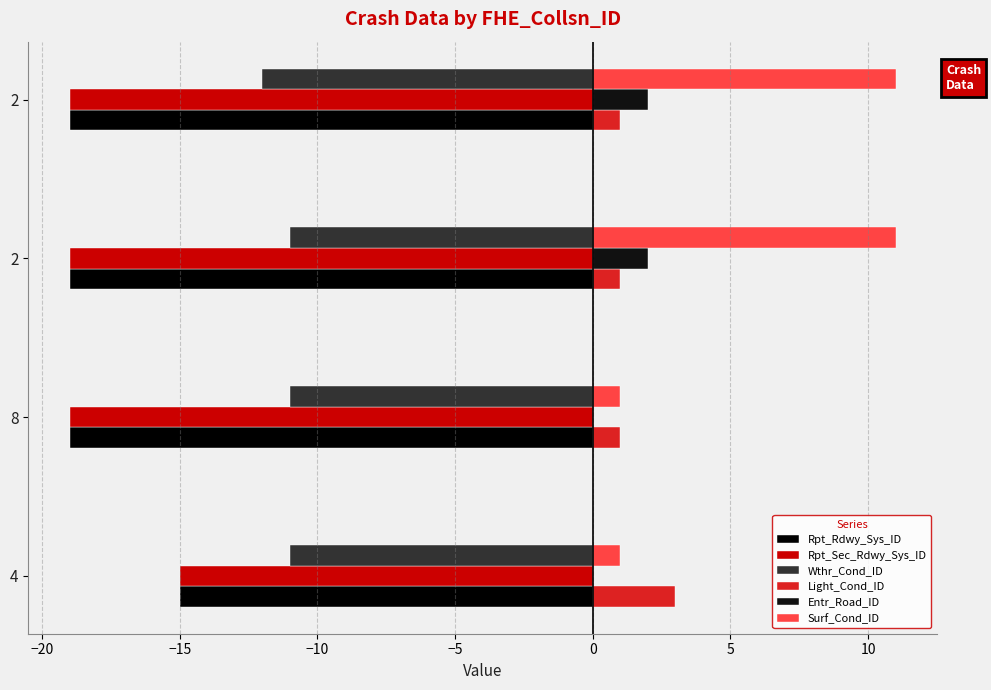

How many data points does each series have?

4